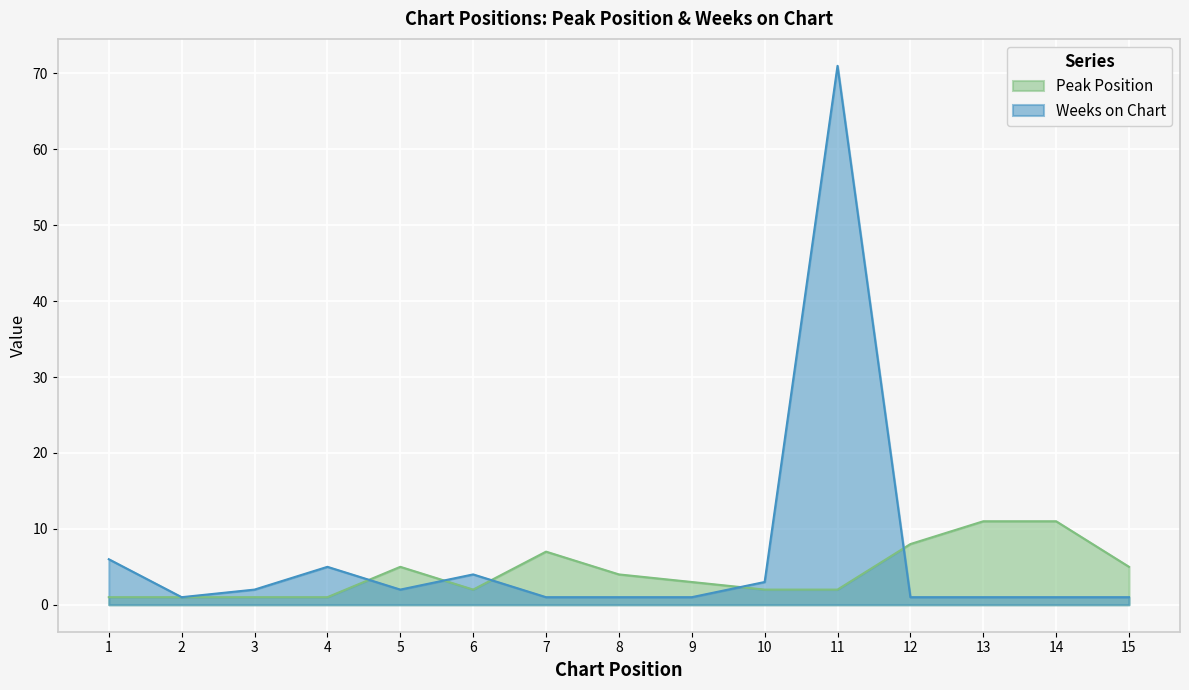

In Weeks on Chart, how many points are higher than both neighbors (excluding endpoints)?

3